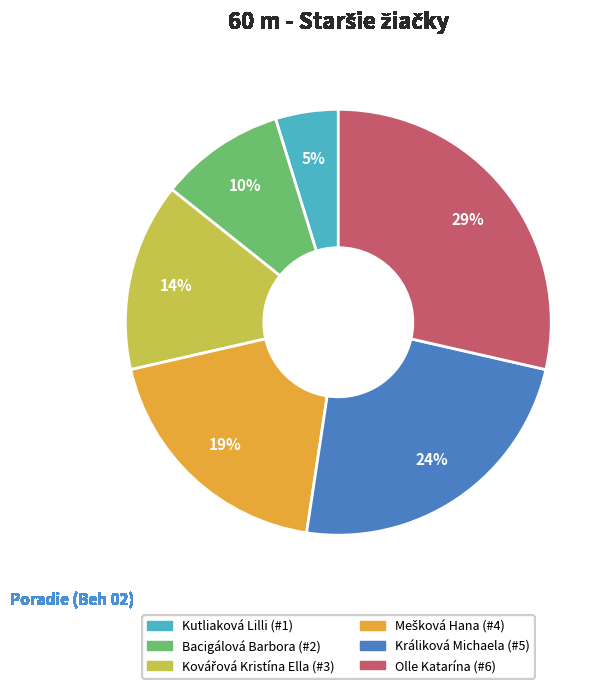

Combined, do Bacigálová Barbora and Kutliaková Lilli account for over 50%?

No